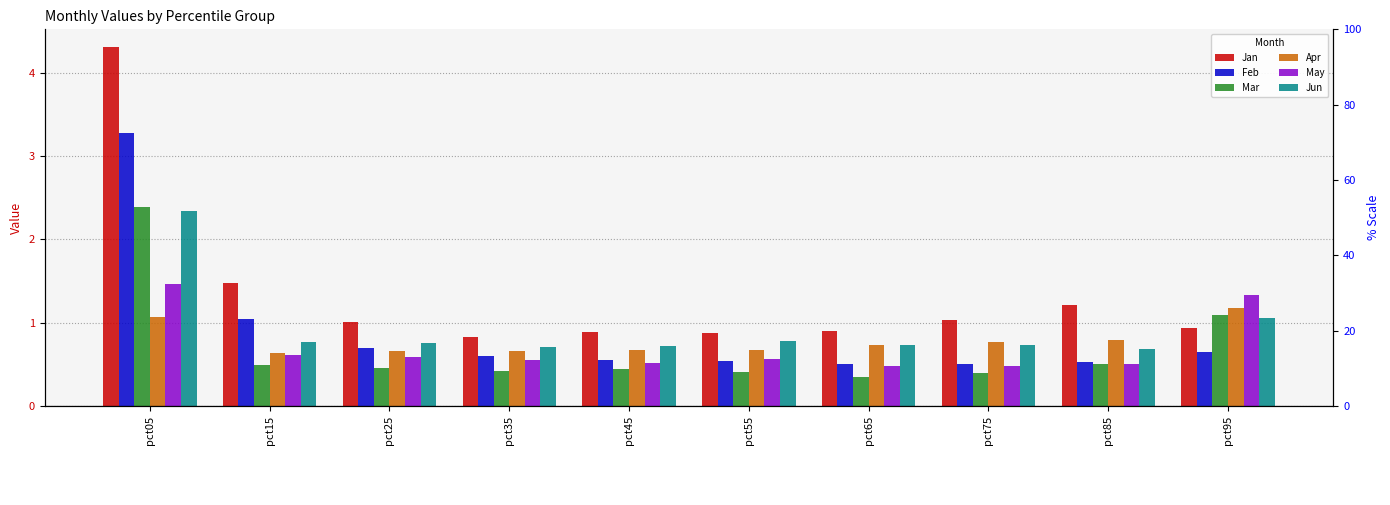

Does the chart contain stacked bars?

No